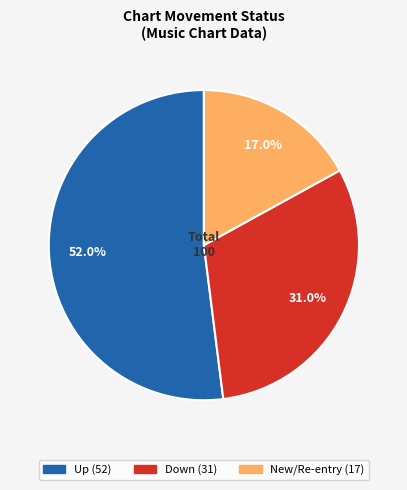

Is there any slice that represents more than half of the pie?

Yes